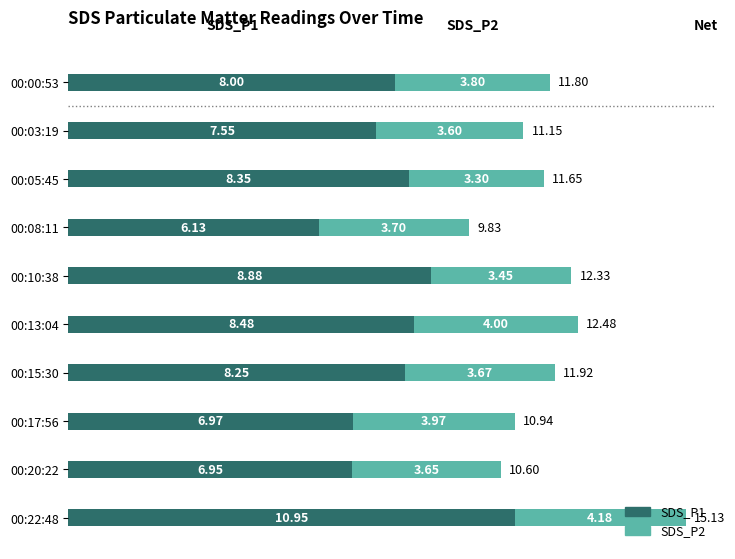

At which category is the sum across all series the highest?

00:22:48